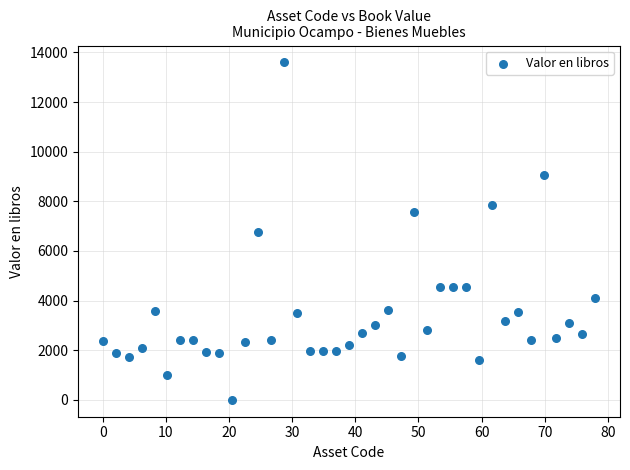

What is the range of X values (max minus min)?

78.0